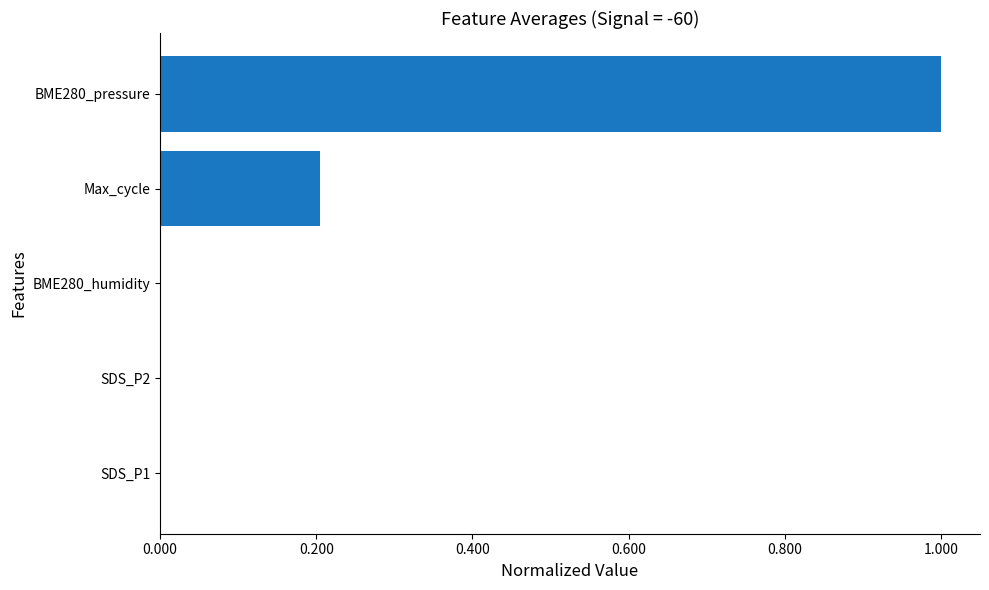

True or false: the data shows 0.0 at SDS_P1.

True